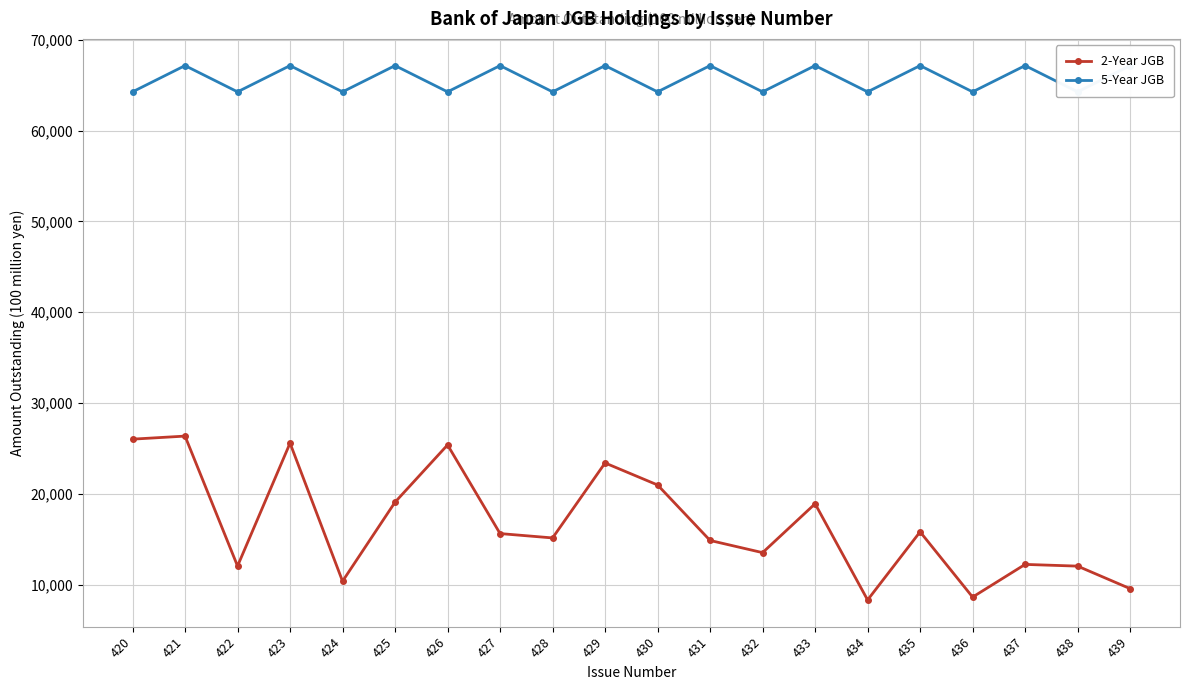

Which series has the largest total across all categories?

5-Year JGB